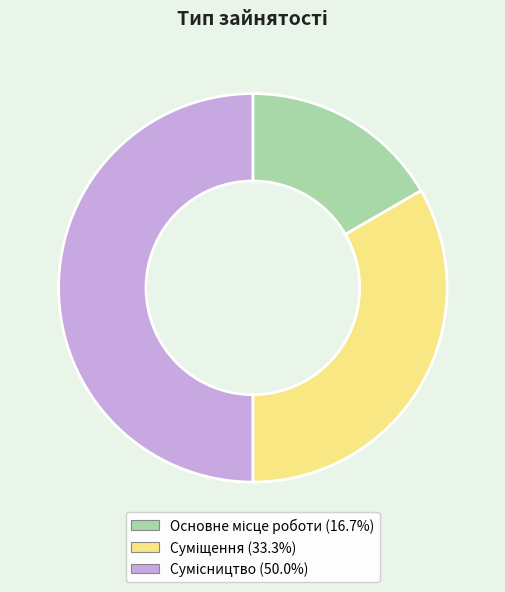

The Сумісництво slice represents 50% of the pie. True or false?

True